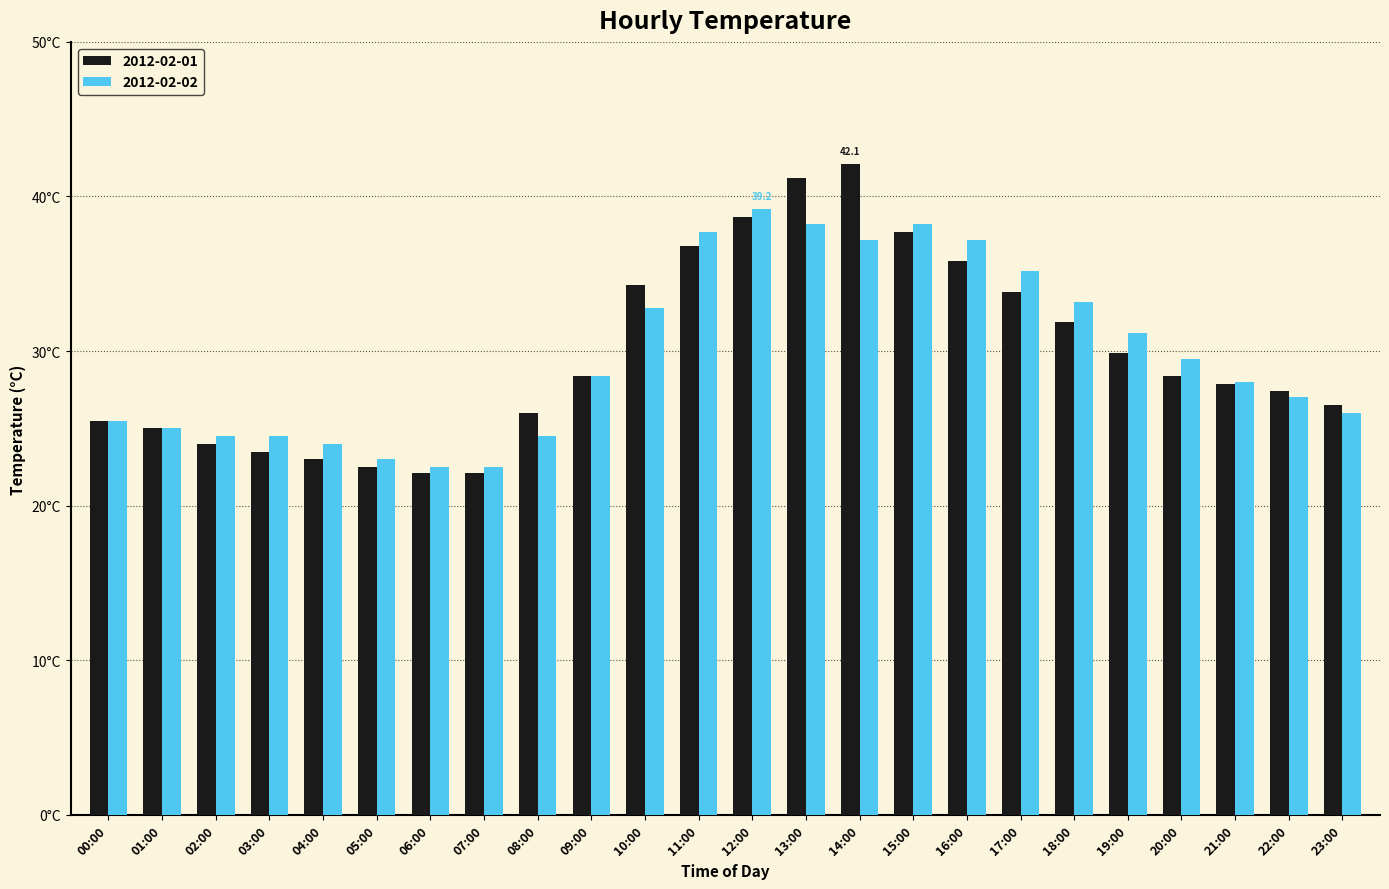

What are all the series names shown in the legend?

2012-02-01, 2012-02-02